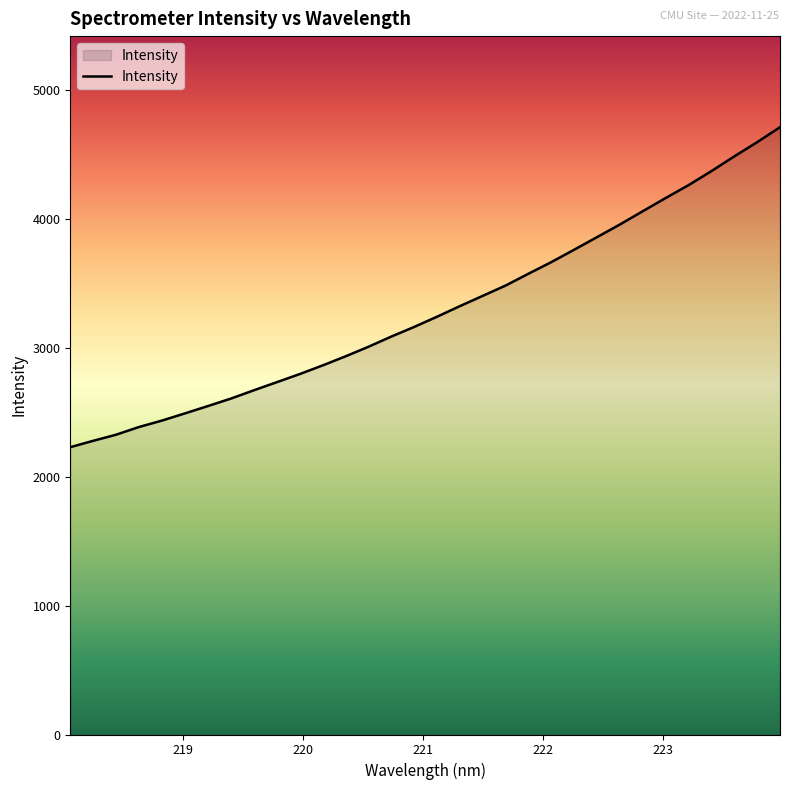

How many lines are shown in the chart?

1